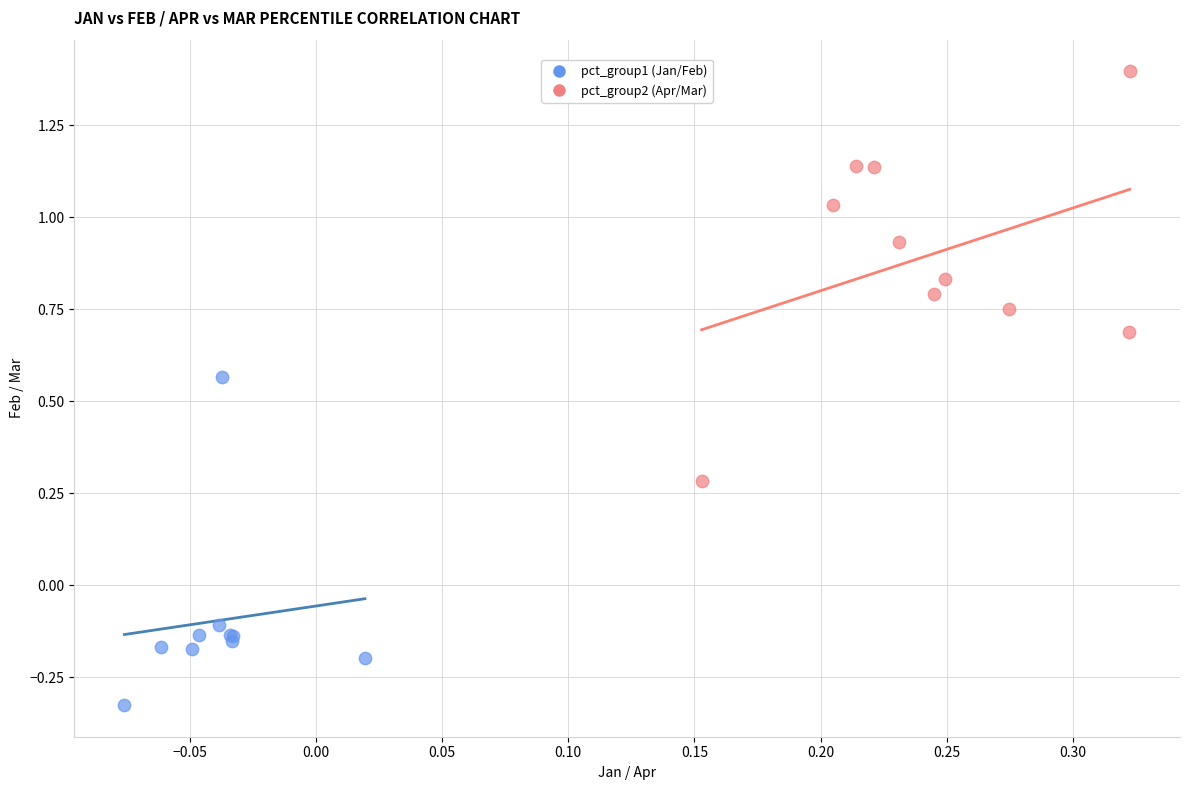

Which series has the widest spread of Y values?

pct_group2 (Apr/Mar)